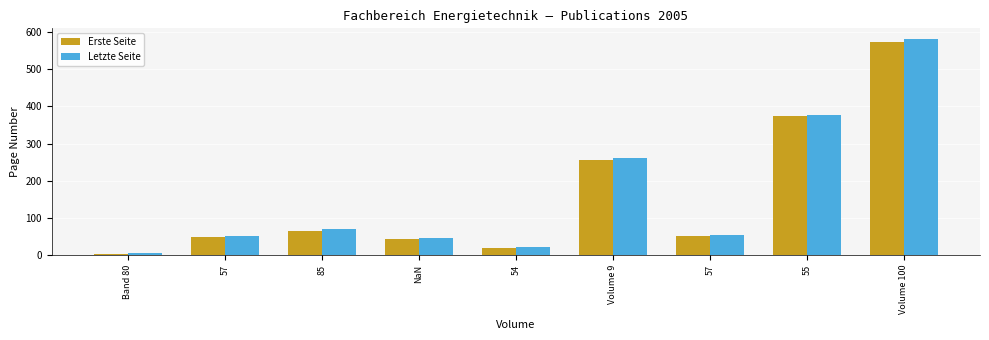

What are all the series names shown in the legend?

Erste Seite, Letzte Seite